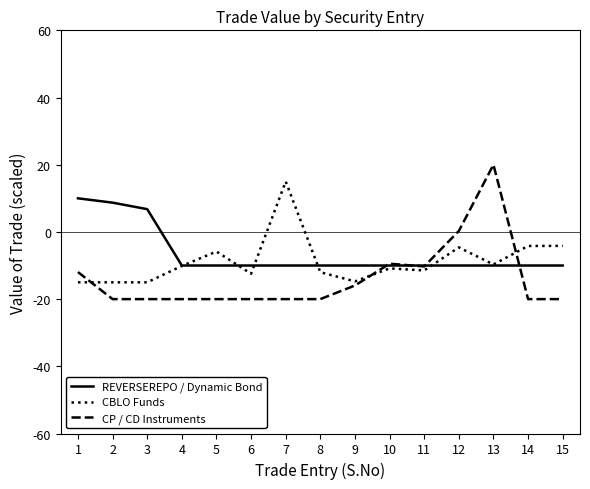

Rank the series by their maximum value, from lowest to highest.

REVERSEREPO / Dynamic Bond, CBLO Funds, CP / CD Instruments